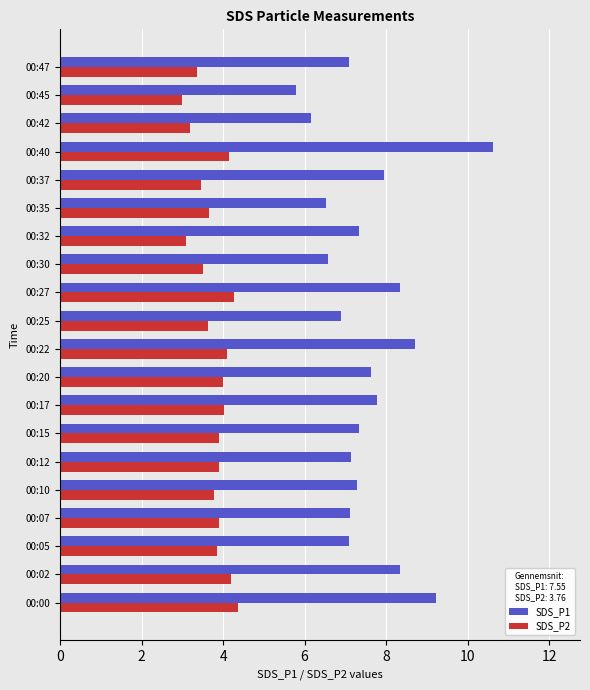

At which label is SDS_P1 closest to 8?

00:37